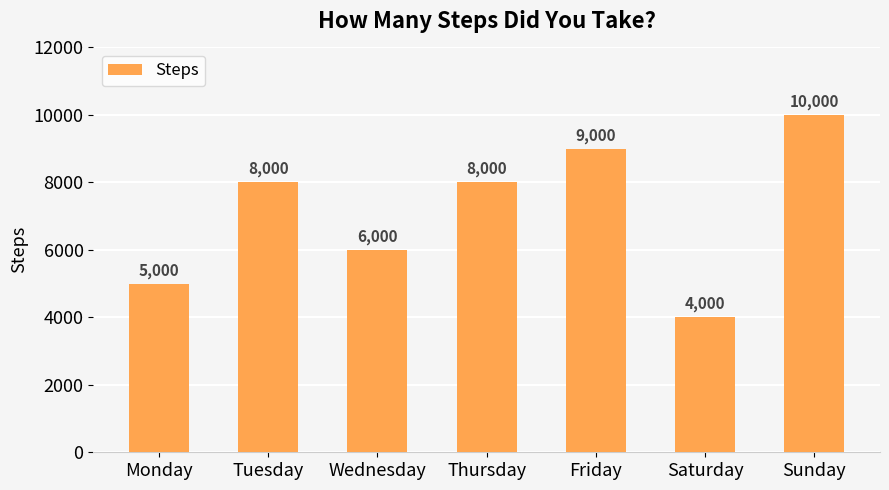

Are the bars horizontal?

No